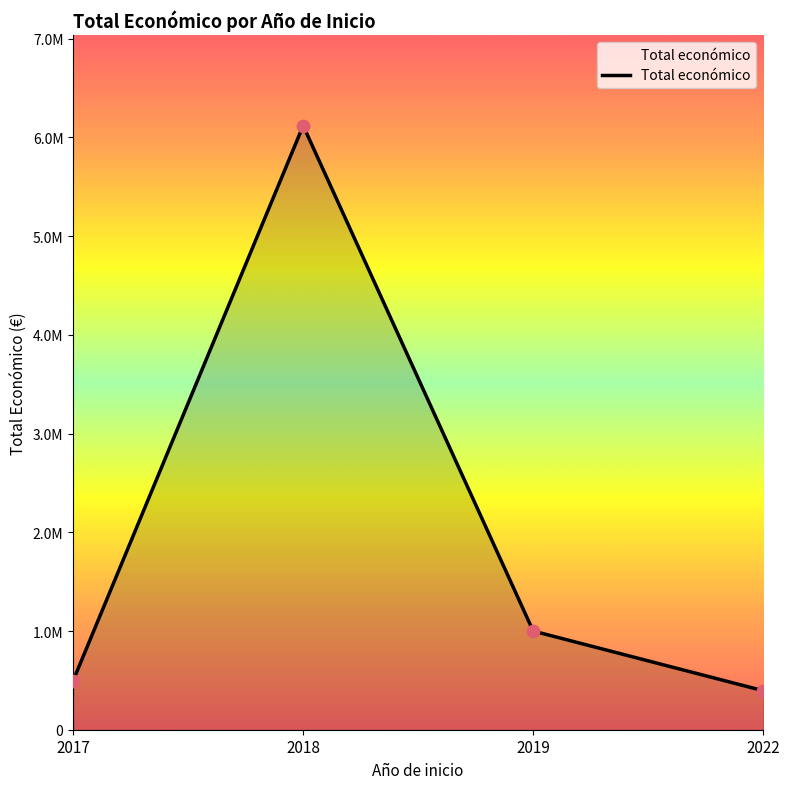

Is this an area chart (filled region under the line)?

Yes